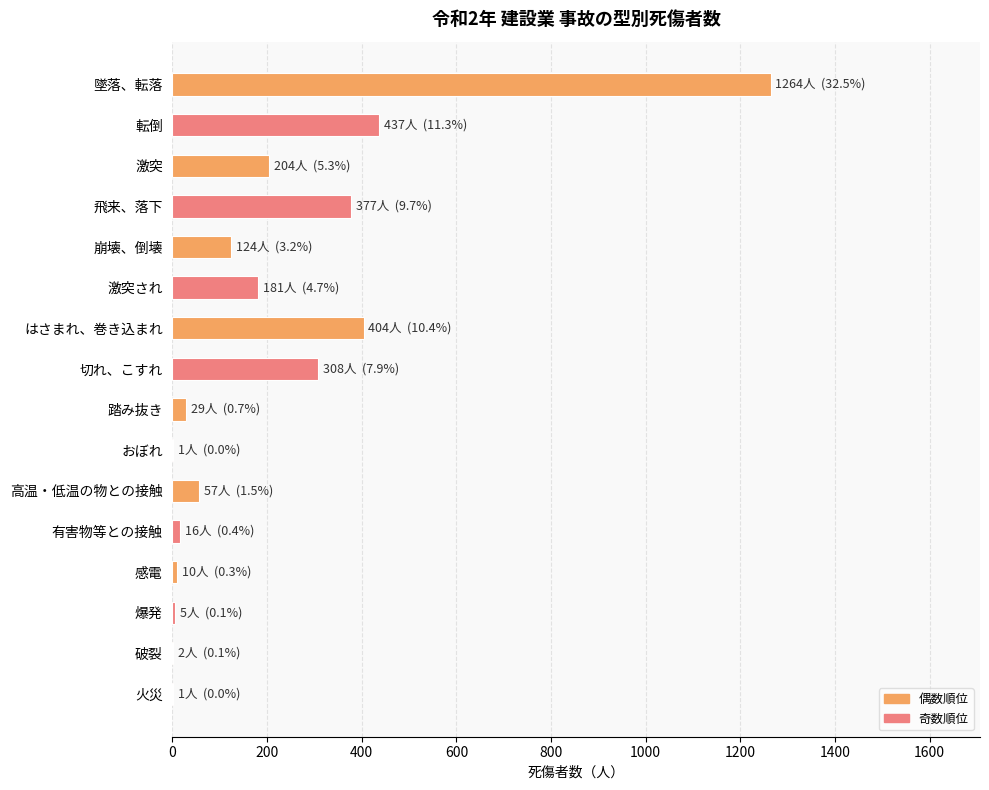

Read the value at 切れ、こすれ.

308